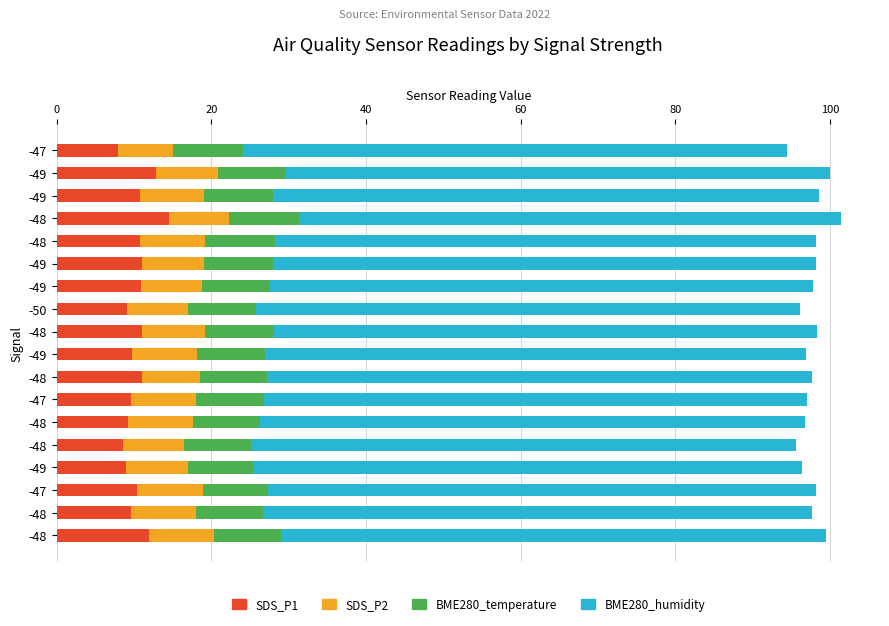

Count the number of data series in this chart.

4